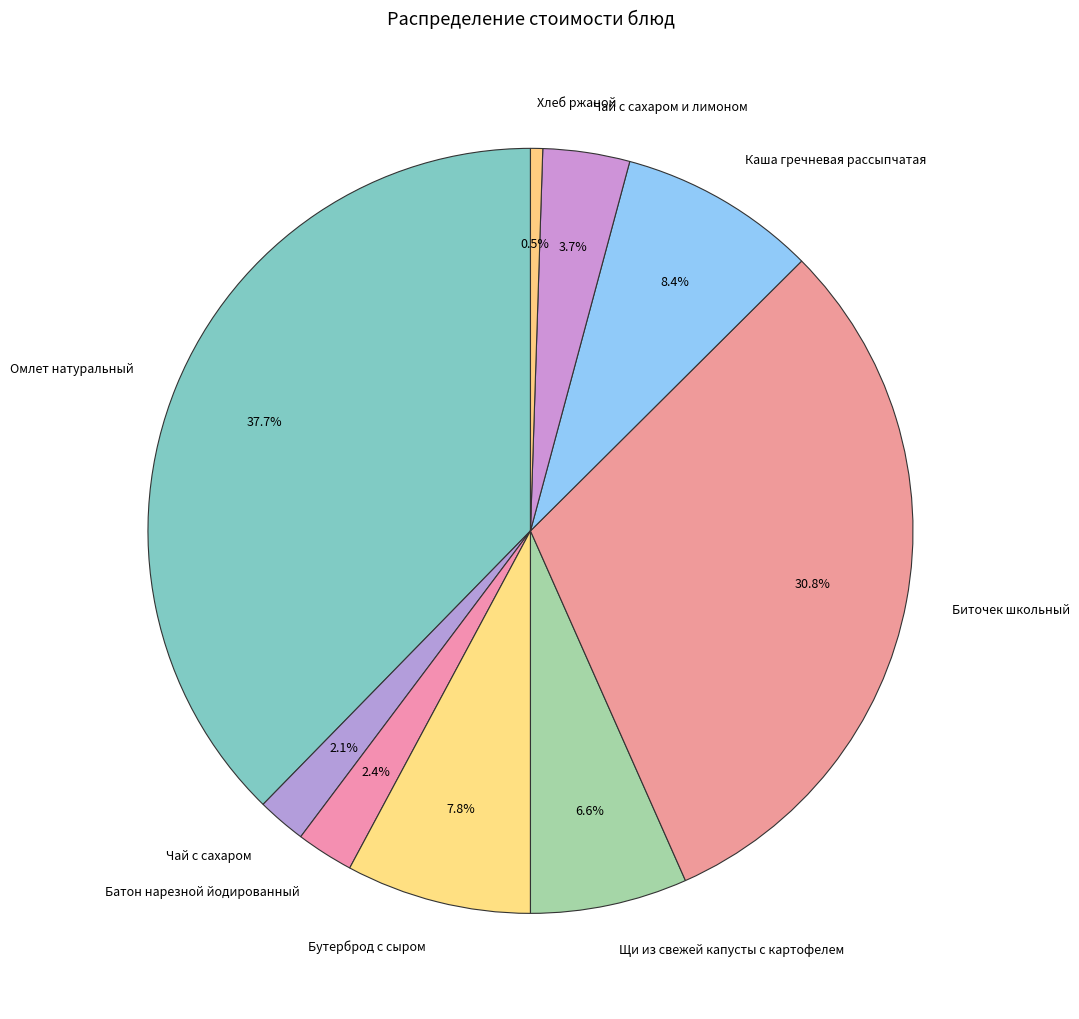

Is it true that Биточек школьный is 31% of the pie?

True